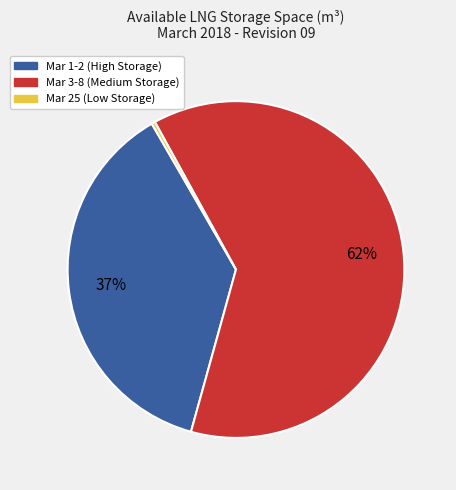

To the nearest percent, what is the average slice percentage?

33%